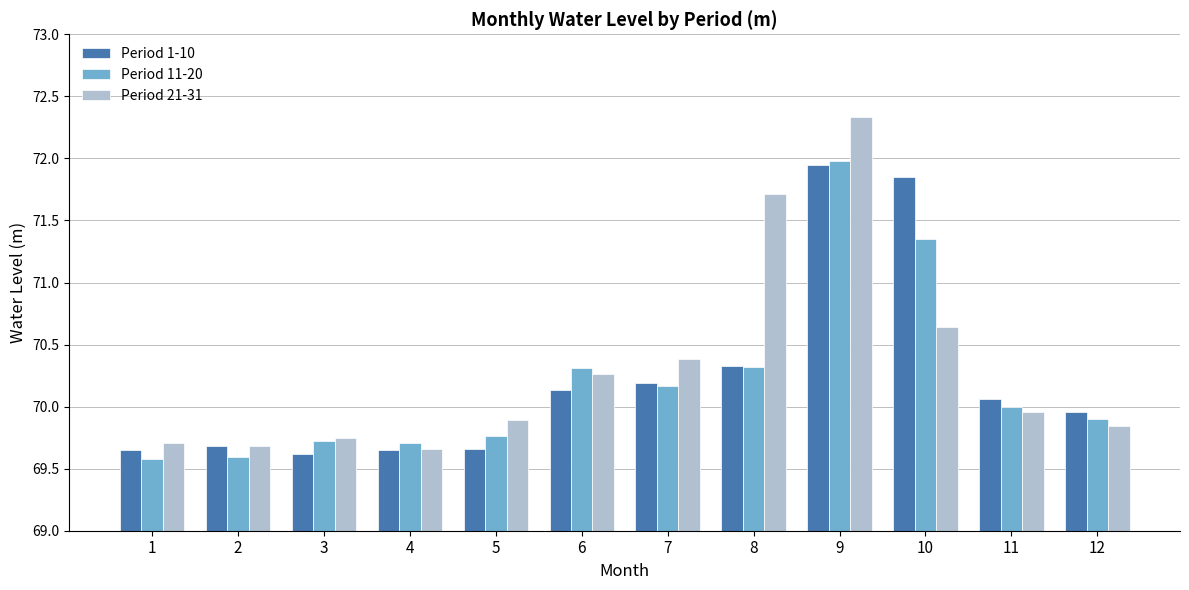

At how many categories does at least one series exceed 70?

6